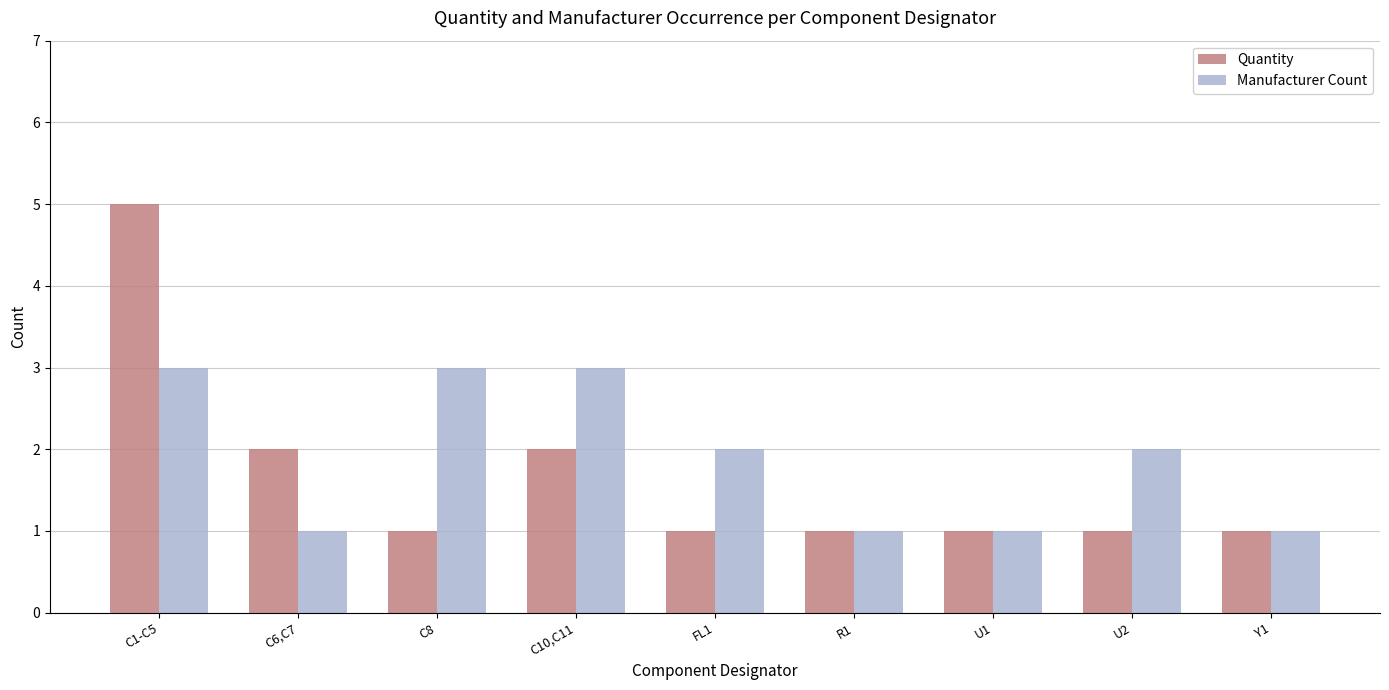

What is the difference between the Manufacturer Count values at C10,C11 and FL1?

1